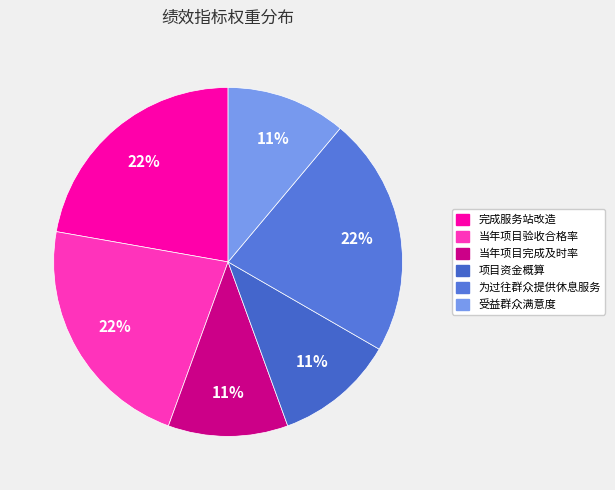

Combined, what portion of the pie is 完成服务站改造 and 项目资金概算?

33.3%